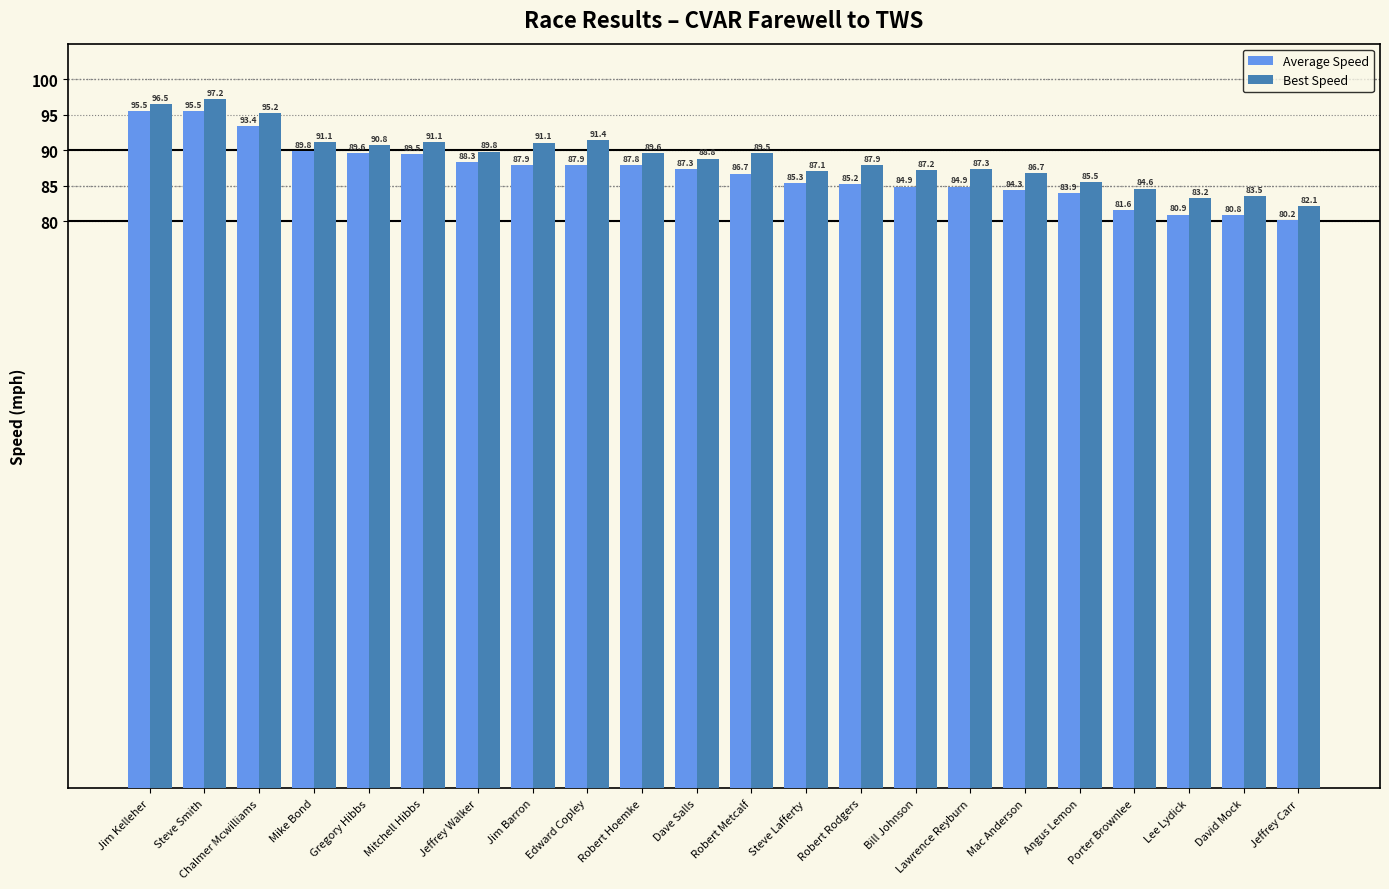

Rank the series by their average value, from highest to lowest.

Best Speed, Average Speed